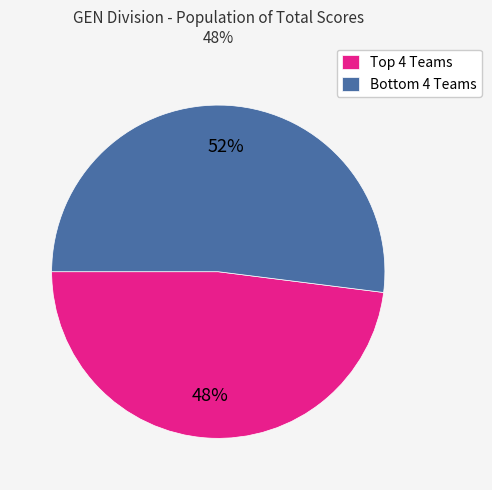

Rank the categories by value from lowest to highest.

Top 4 Teams, Bottom 4 Teams